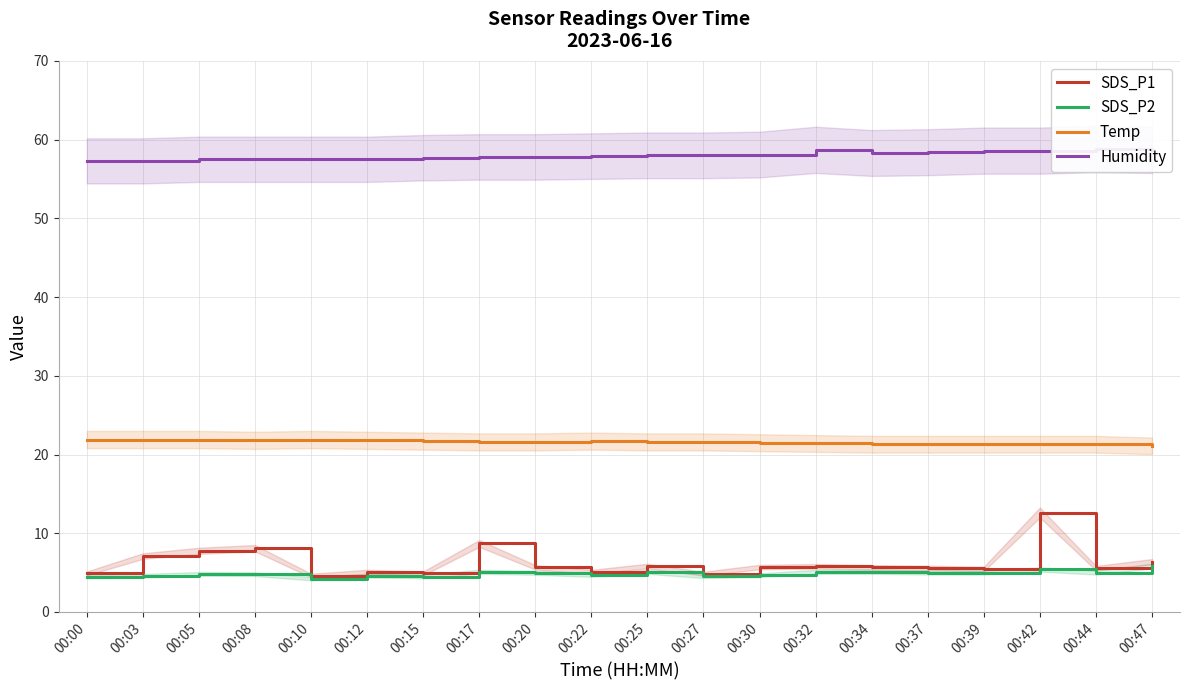

What is the approximate value of Humidity at 00:20?

57.8